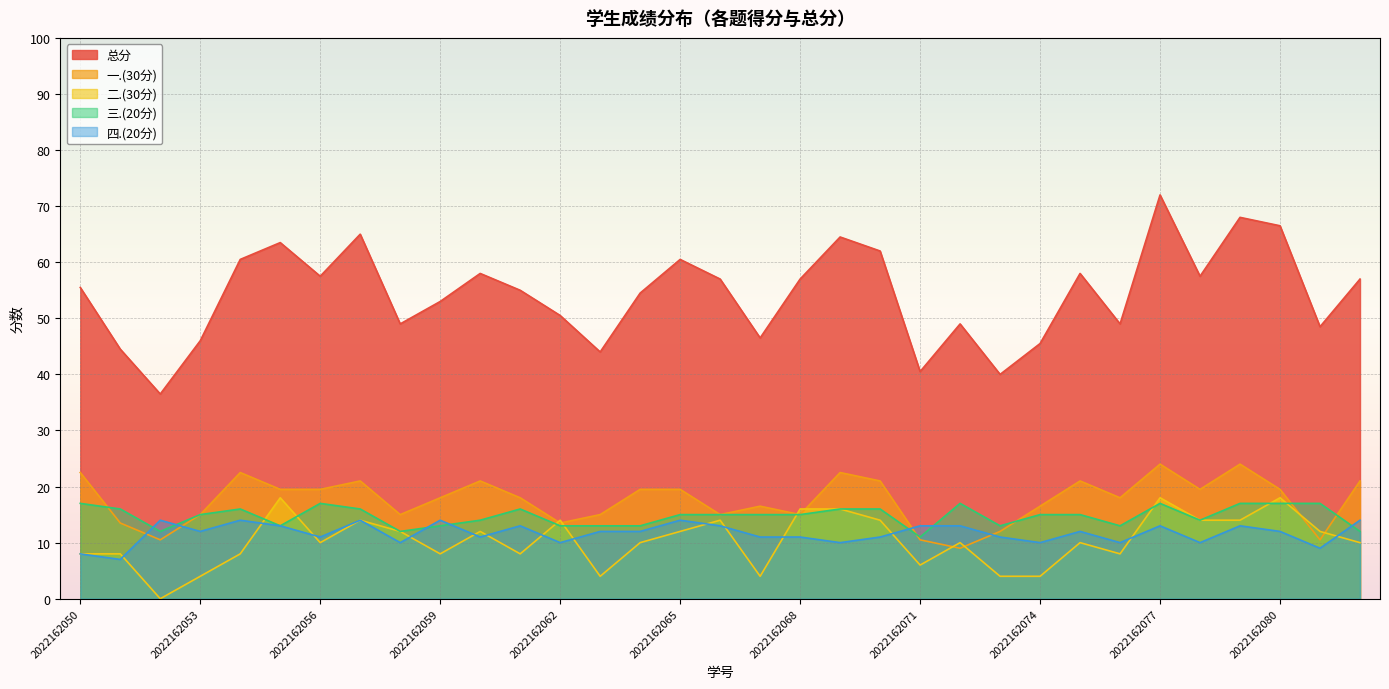

What is the difference between the highest and lowest values at 2022162071?

34.5